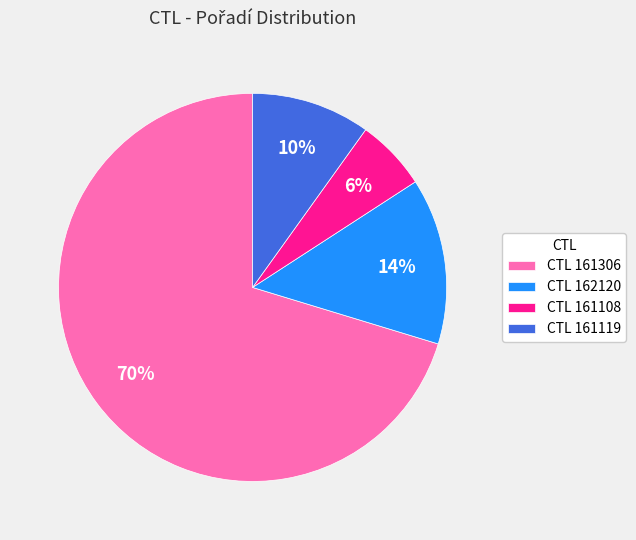

Which category has the biggest portion of the pie?

CTL 161306